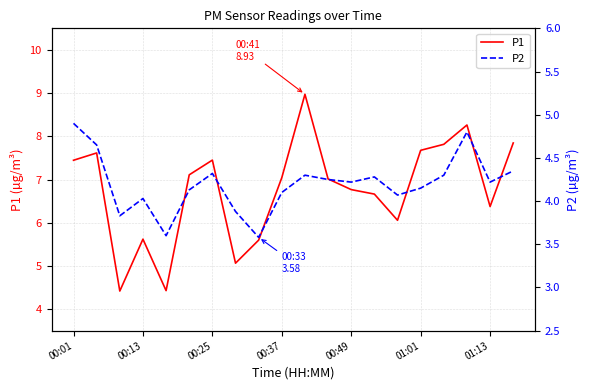

True or false: P2 and P1 intersect in this chart.

False